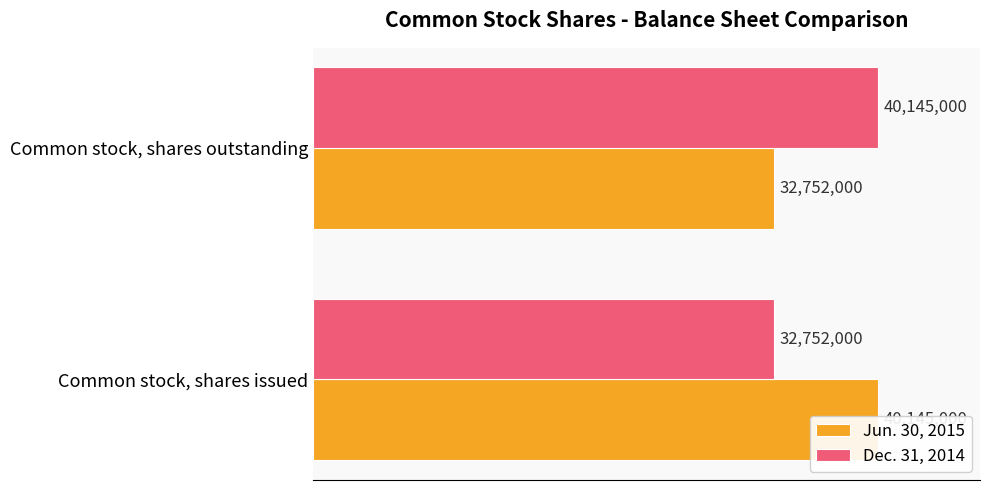

Which series has the widest spread of values?

Jun. 30, 2015